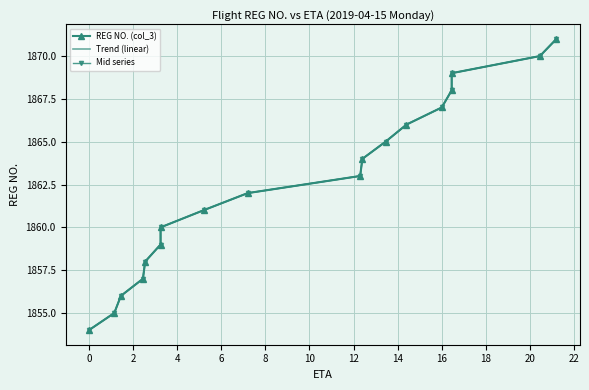

What is the average value of the Trend (linear) series?

1862